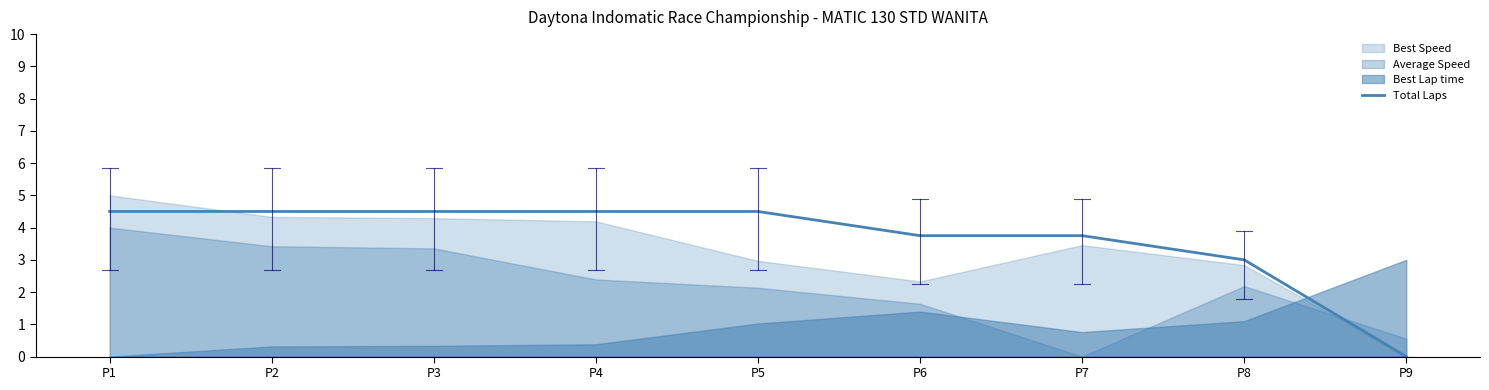

How many values are below 4?

4